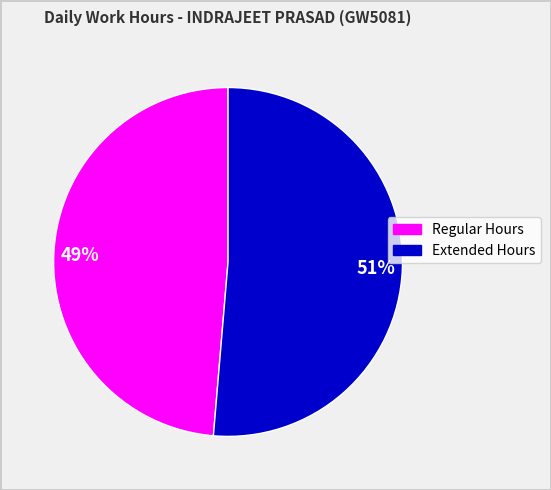

Does any single category account for the majority?

Yes